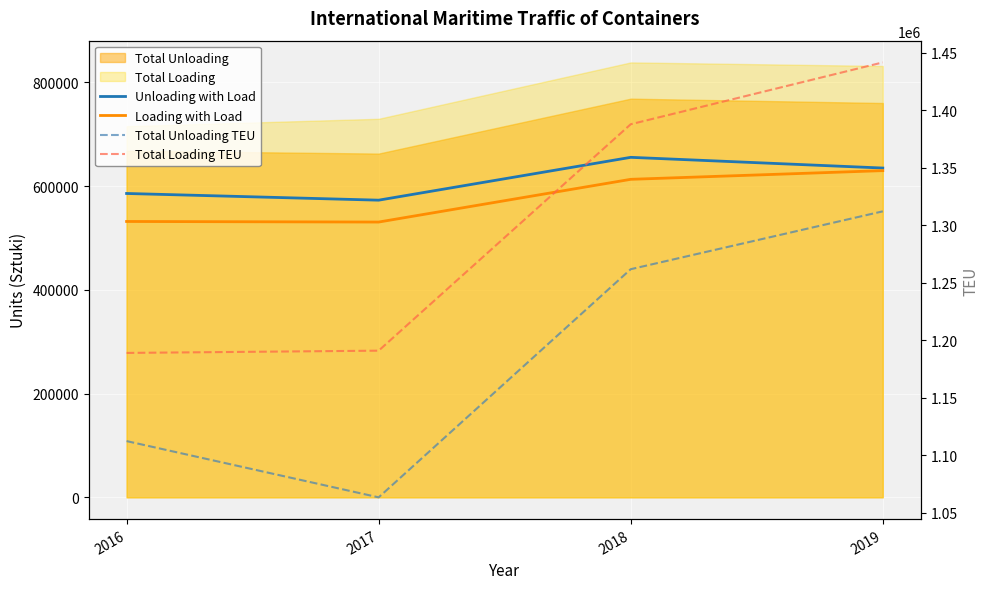

Reading right to left, transcribe all the data shown in this chart.

Unloading with Load: 2019=635038	2018=655685	2017=573079	2016=585986
Loading with Load: 2019=630046	2018=613282	2017=530885	2016=531987
Total Unloading TEU: 2019=1312027	2018=1261729	2017=1063405	2016=1112311
Total Loading TEU: 2019=1441477	2018=1387733	2017=1190908	2016=1188950